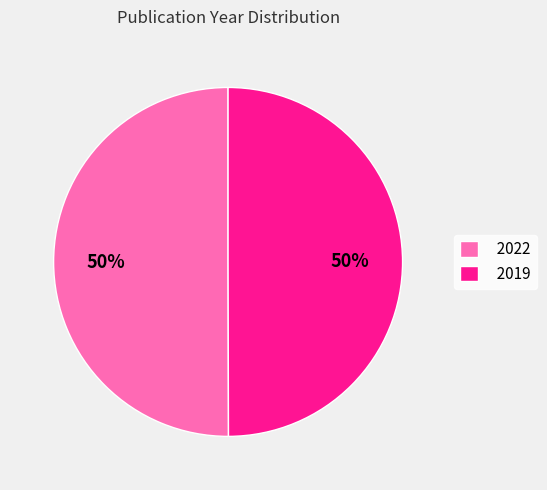

Combined, do 2019 and 2022 account for over 50%?

Yes